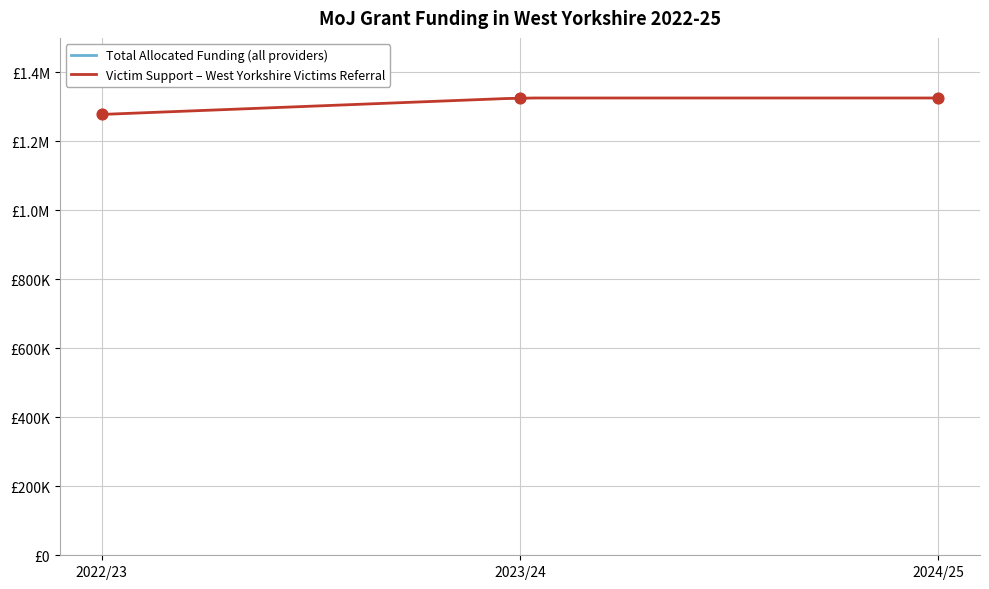

Which series reaches the minimum Y coordinate?

Victim Support – West Yorkshire Victims Referral